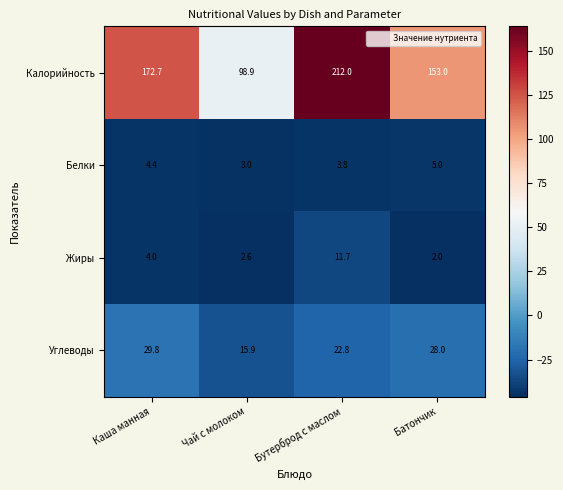

Reading left to right, what are all the values shown in this chart?

Калорийность: Каша манная=172.7	Чай с молоком=98.9	Бутерброд с маслом=212.0	Батончик=153.0
Белки: Каша манная=4.4	Чай с молоком=3.0	Бутерброд с маслом=3.8	Батончик=5.0
Жиры: Каша манная=4.0	Чай с молоком=2.6	Бутерброд с маслом=11.7	Батончик=2.0
Углеводы: Каша манная=29.8	Чай с молоком=15.9	Бутерброд с маслом=22.8	Батончик=28.0